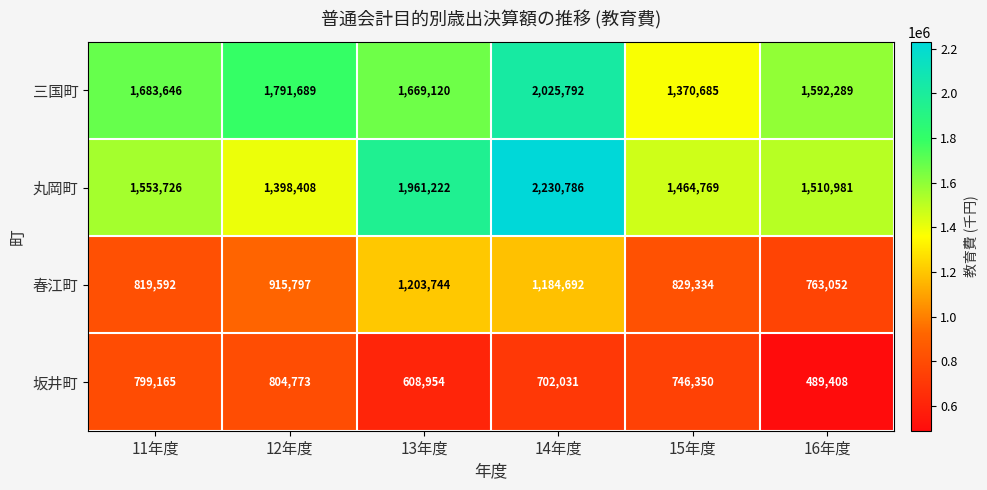

Read the 丸岡町 value at 16年度, to the nearest 100.

1511000